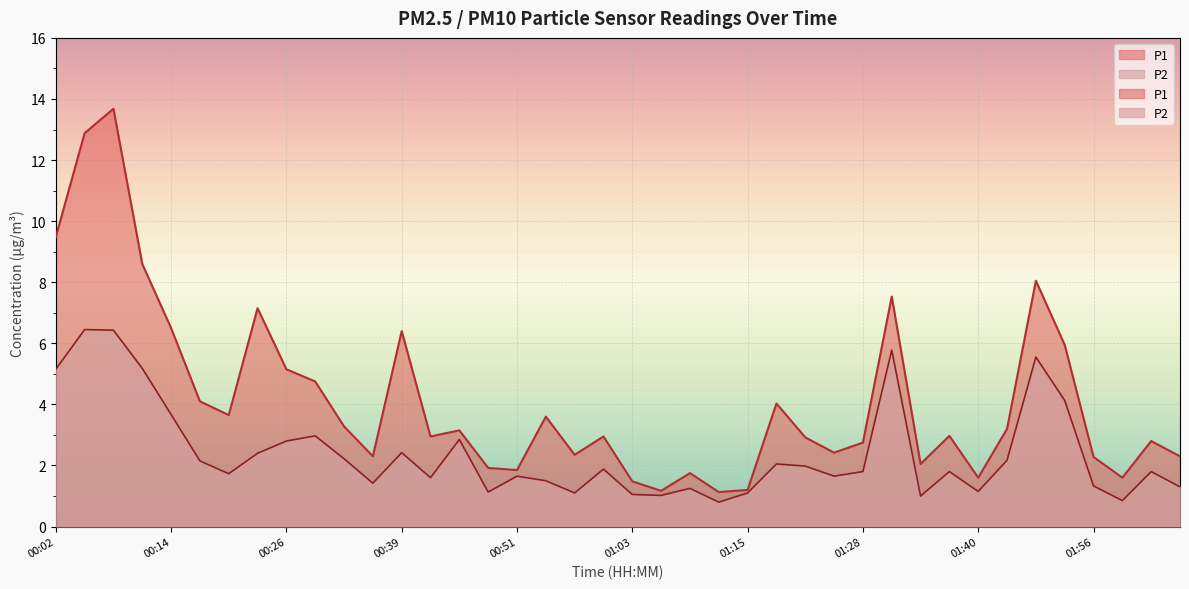

What is the lowest value of the P2 series?

0.8